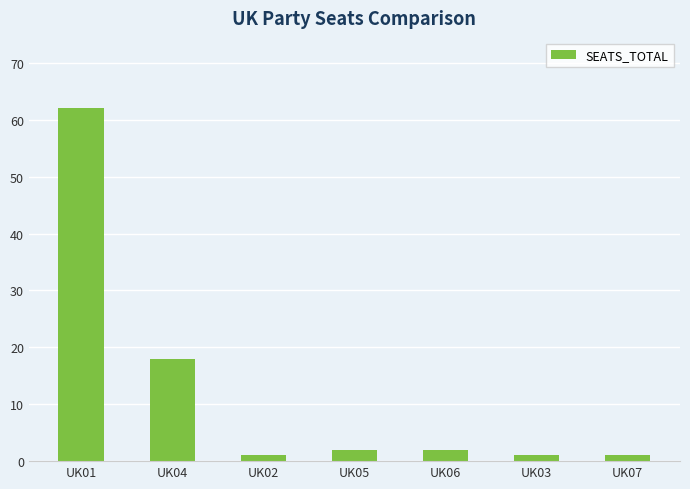

What position from the left is UK06?

5